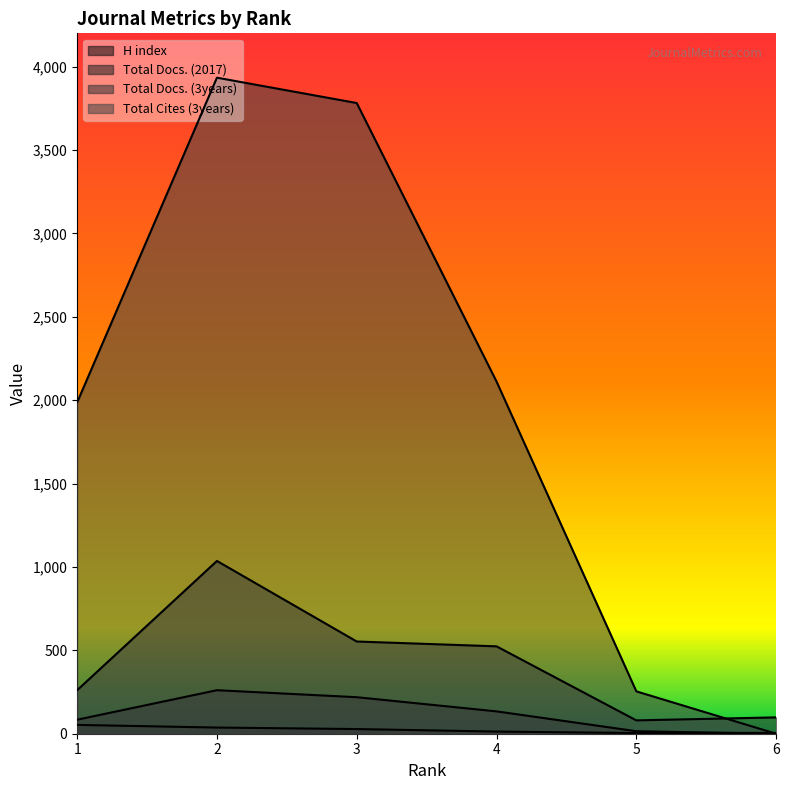

Rank the series at 5 from lowest to highest value.

H index, Total Docs. (2017), Total Docs. (3years), Total Cites (3years)